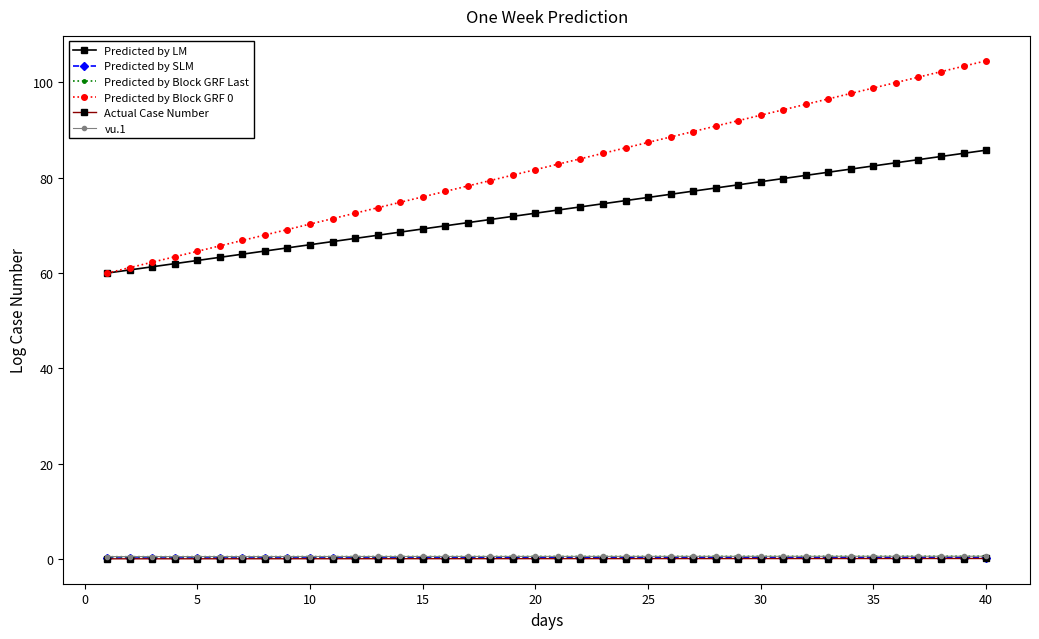

Which series has the widest spread of values?

Predicted by Block GRF 0